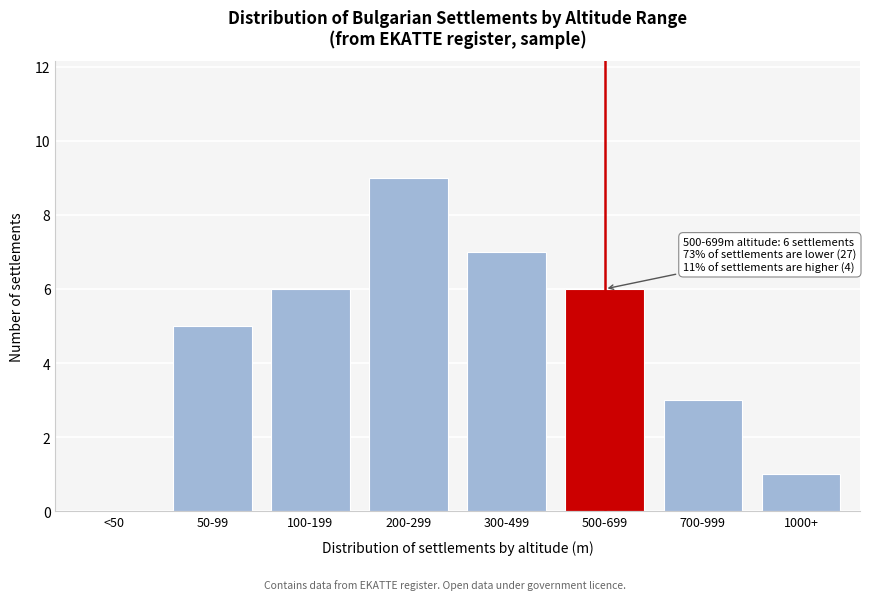

Reading right to left, extract all data points from this chart.

1000+=1	700-999=3	500-699=6	300-499=7	200-299=9	100-199=6	50-99=5	<50=0